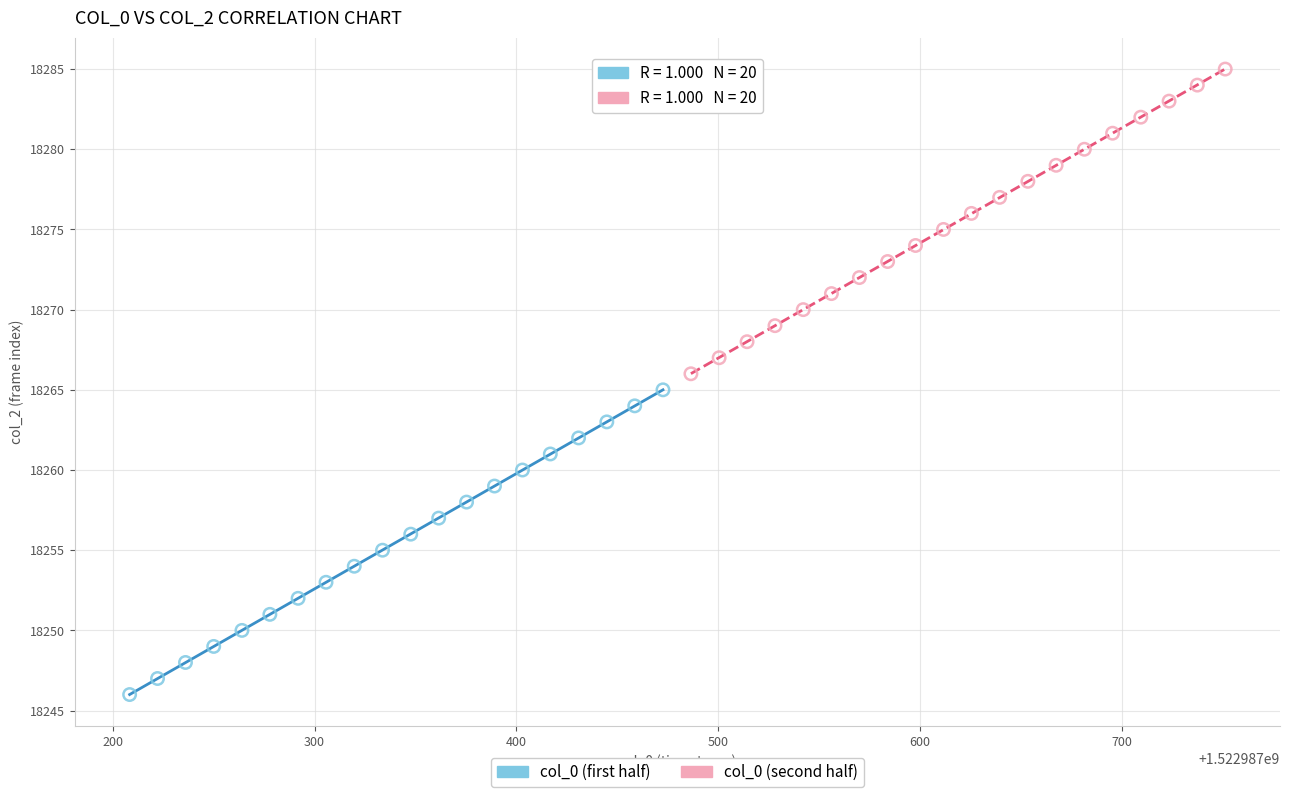

Which series reaches the maximum Y coordinate?

col_0 (second half)